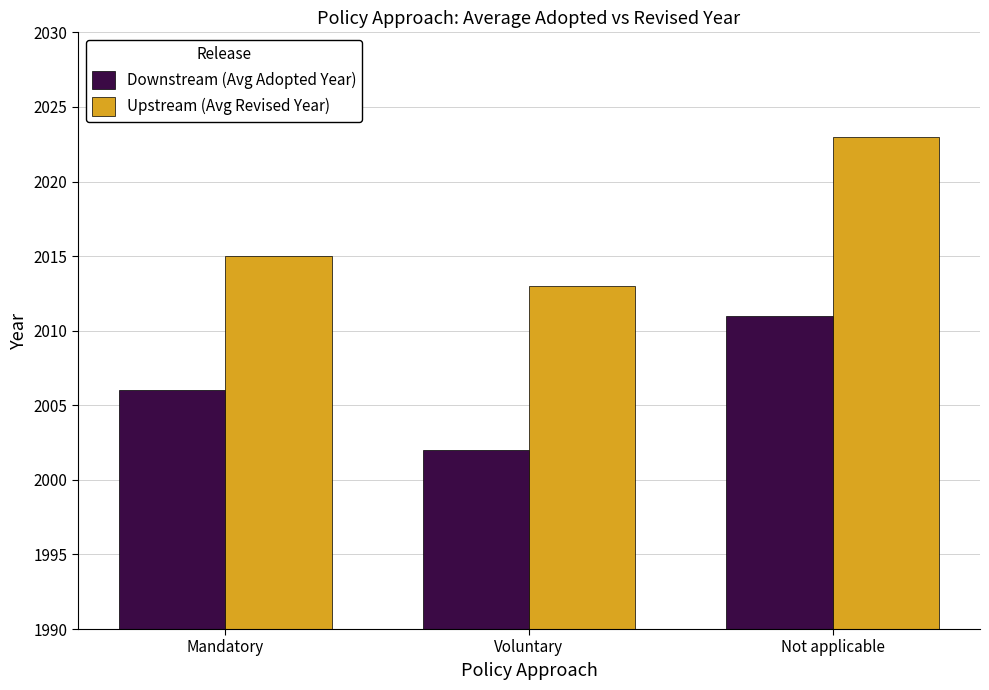

How many Downstream (Avg Adopted Year) values are between 2002 and 2011?

3